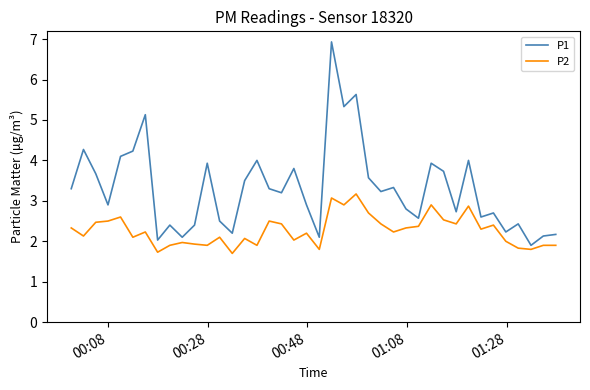

Which series has the largest total across all categories?

P1